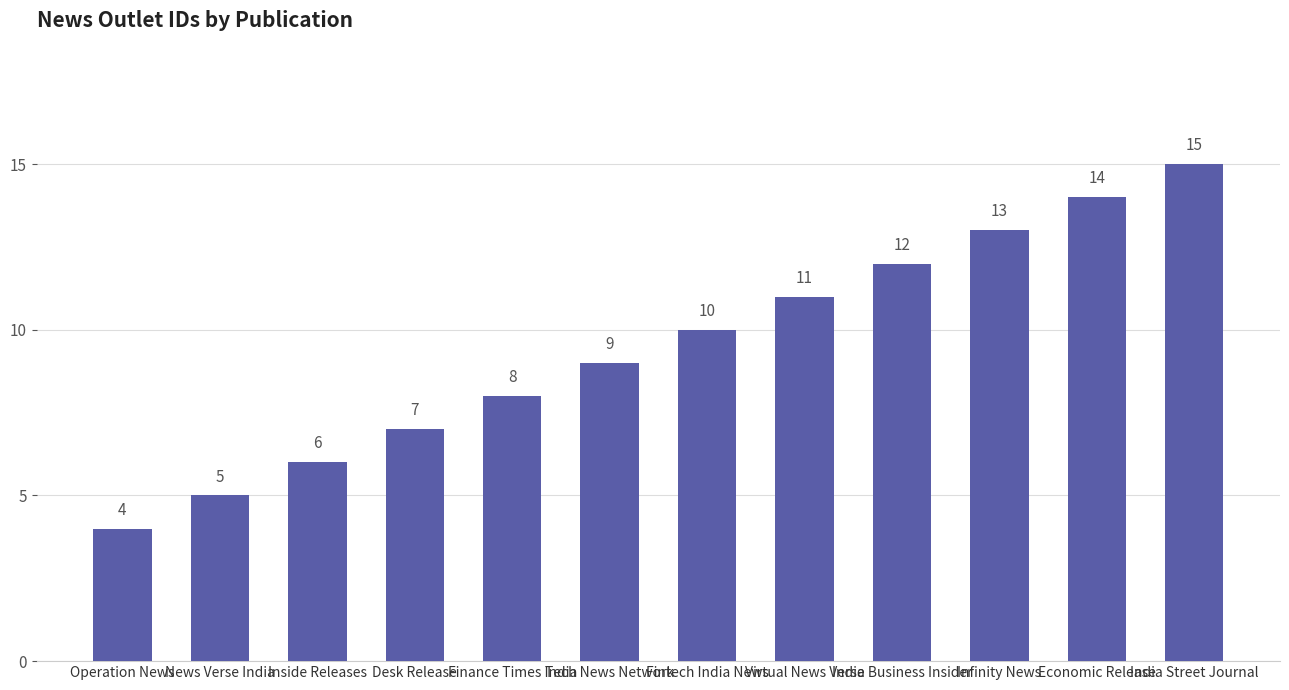

What is the value of the 3rd bar from the left?

6